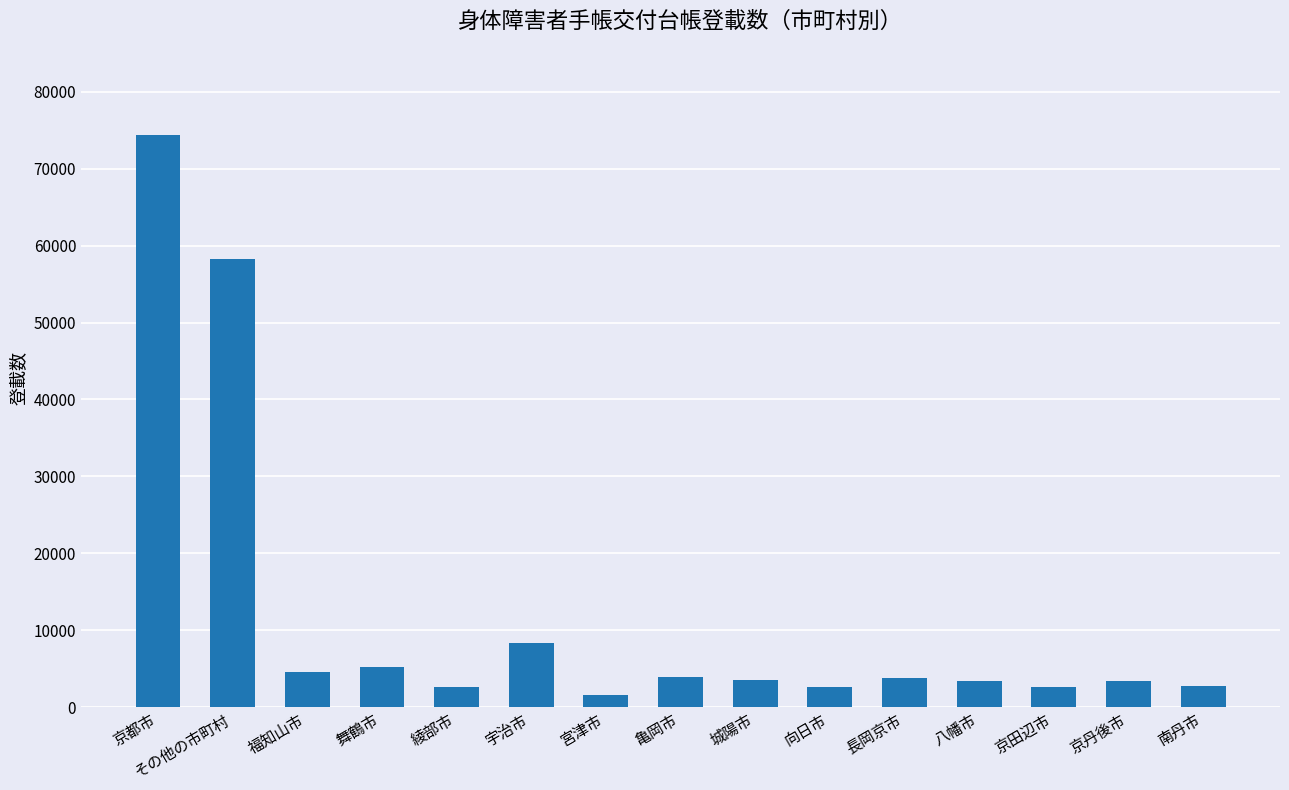

The chart shows a value of 7625 at 福知山市. True or false?

False